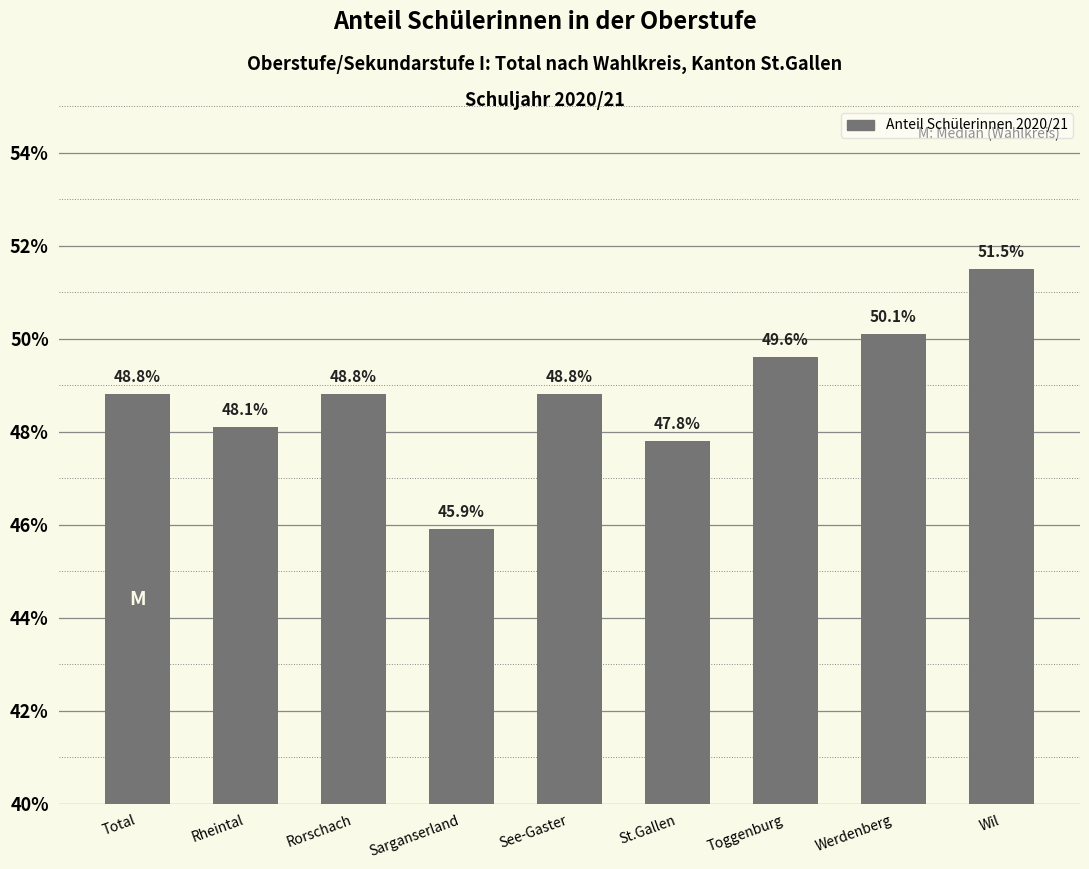

Reading left to right, what are all the values shown in this chart?

Total=0.5	Rheintal=0.5	Rorschach=0.5	Sarganserland=0.5	See-Gaster=0.5	St.Gallen=0.5	Toggenburg=0.5	Werdenberg=0.5	Wil=0.5